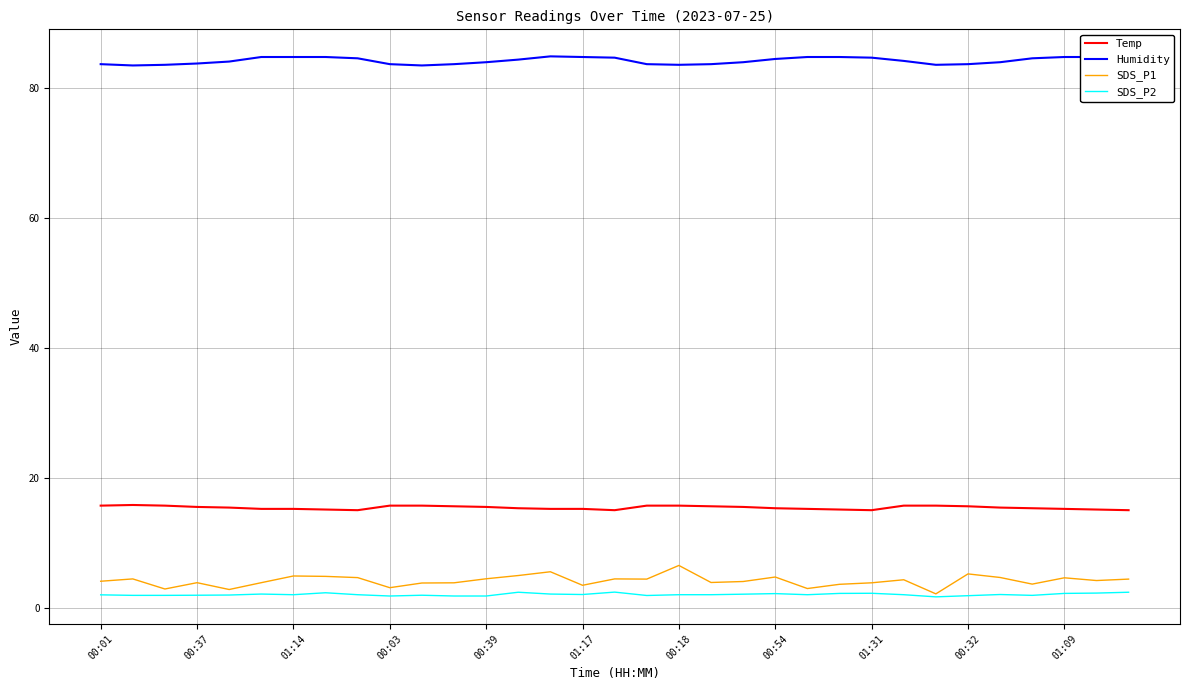

Which series has the largest total across all categories?

Humidity